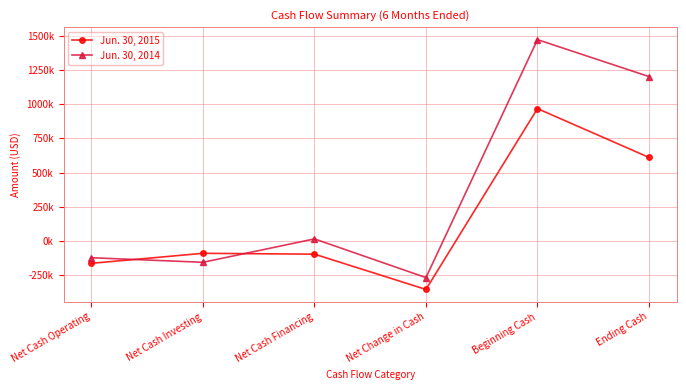

Which series ends up on top after the final intersection of Jun. 30, 2014 and Jun. 30, 2015?

Jun. 30, 2014